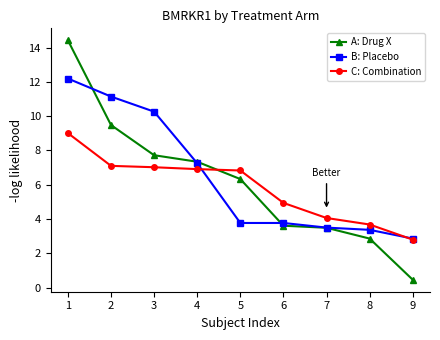

Between 4 and 8, which series saw the biggest shift?

A: Drug X